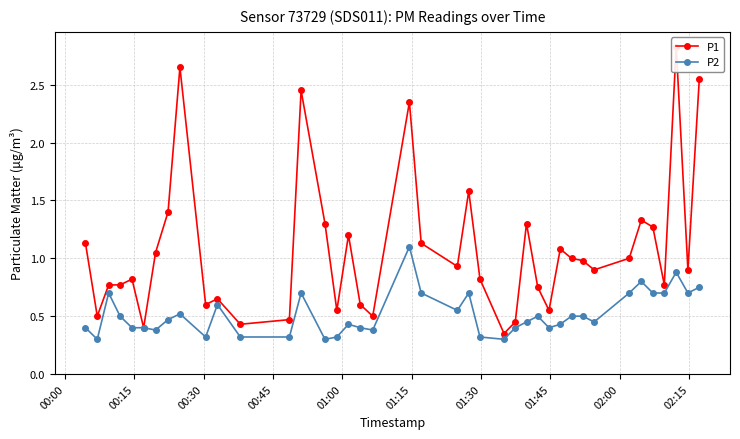

Which series has the largest range (max minus min)?

P1